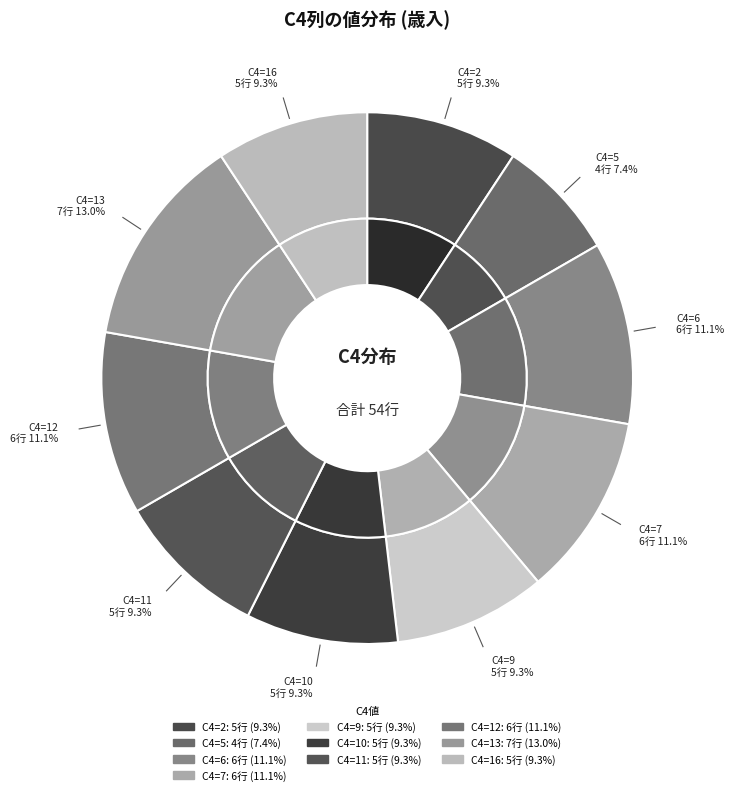

What percentage is the 16 slice, to the nearest percent?

9%